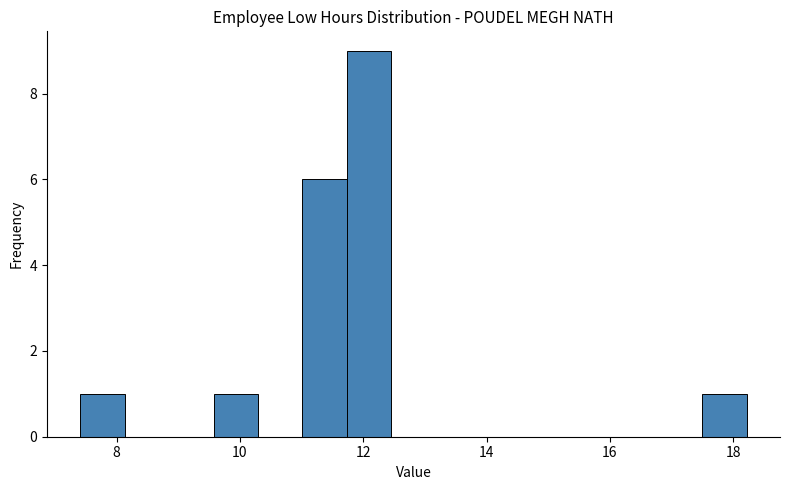

Read against the x-axis, roughly where is the centre of the tallest bar?

12.0